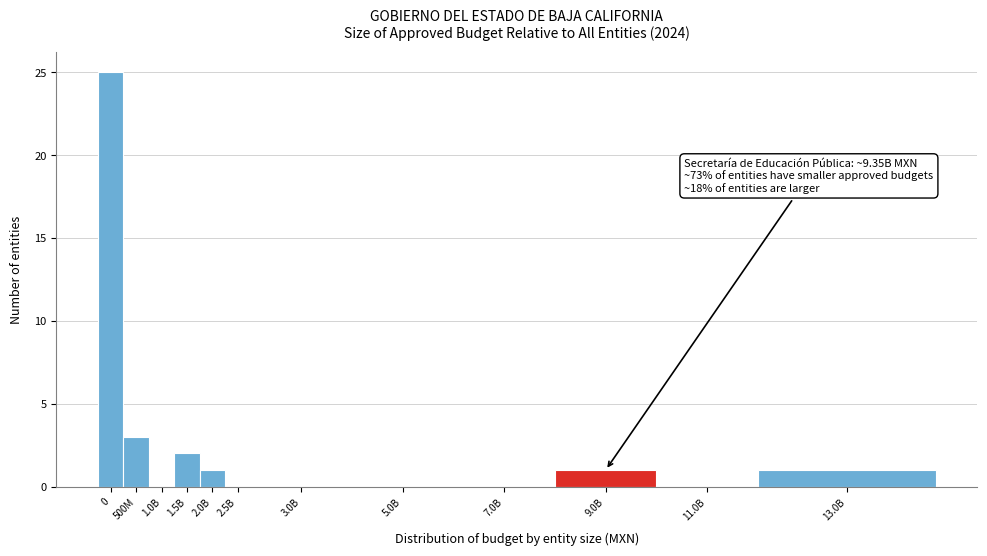

Reading left to right, list all the values displayed in this chart.

0=25	500M=3	1.0B=0	1.5B=2	2.0B=1	2.5B=0	3.0B=0	5.0B=0	7.0B=0	9.0B=1	11.0B=0	13.0B=1